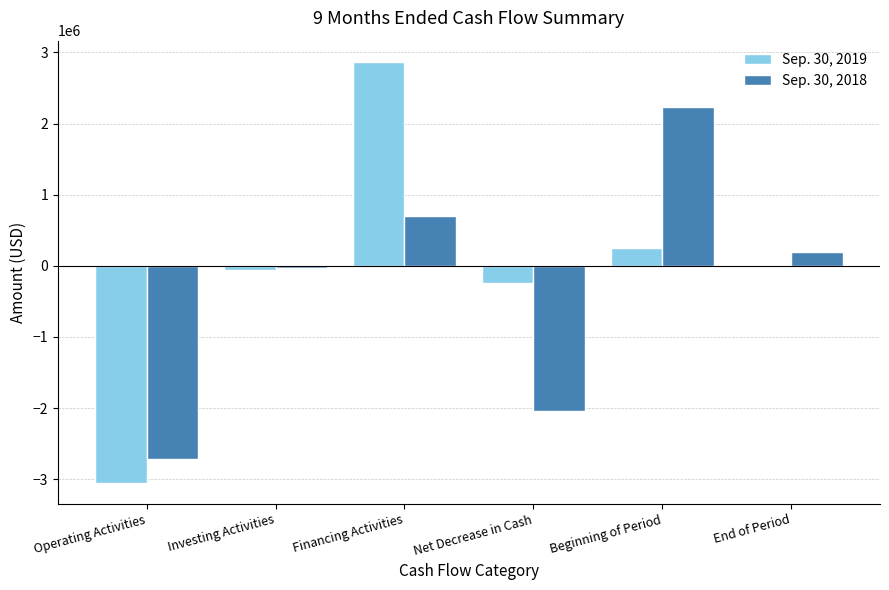

Where does the Sep. 30, 2019 series first go above 7470?

Financing Activities